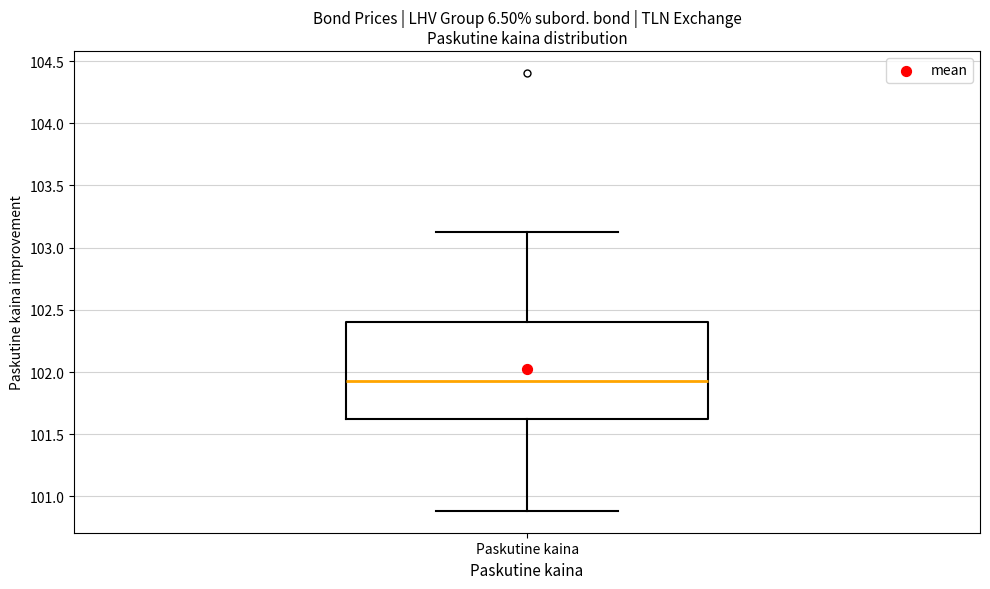

Where does the median line of the box for Paskutine kaina sit on the y-axis? The values are not printed on the chart, so give them approximately, as read against the axis.

101.95